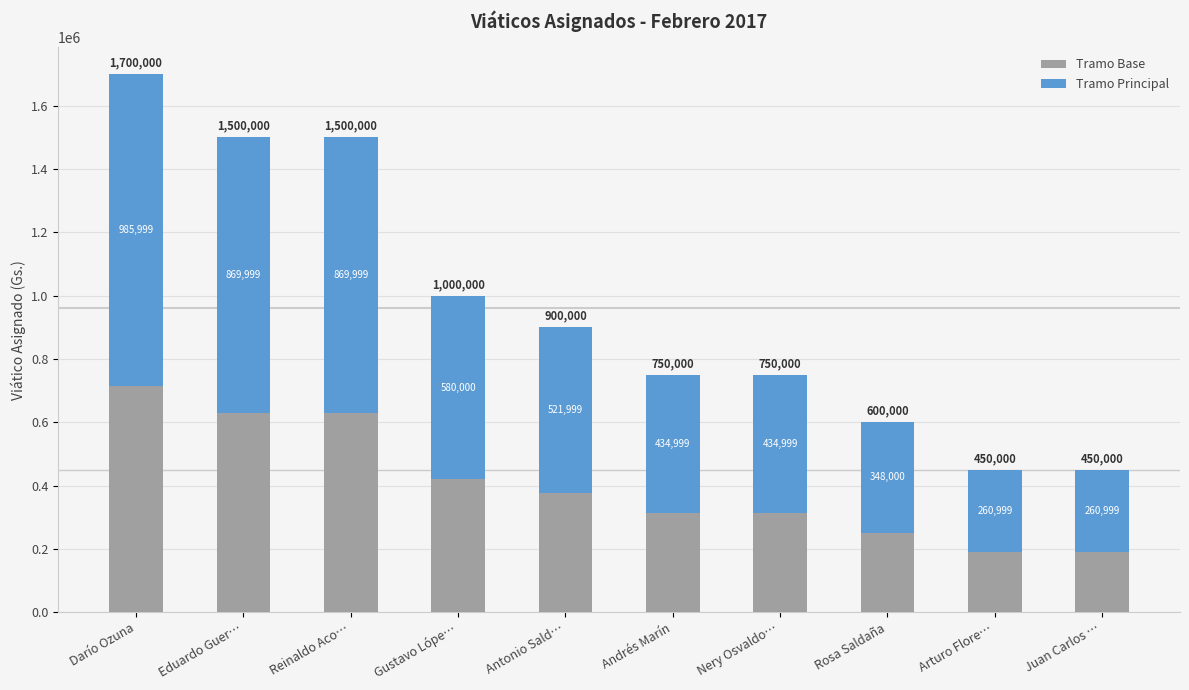

What is the approximate value of Tramo Base at Reinaldo Aco…, to the nearest 50?

630000